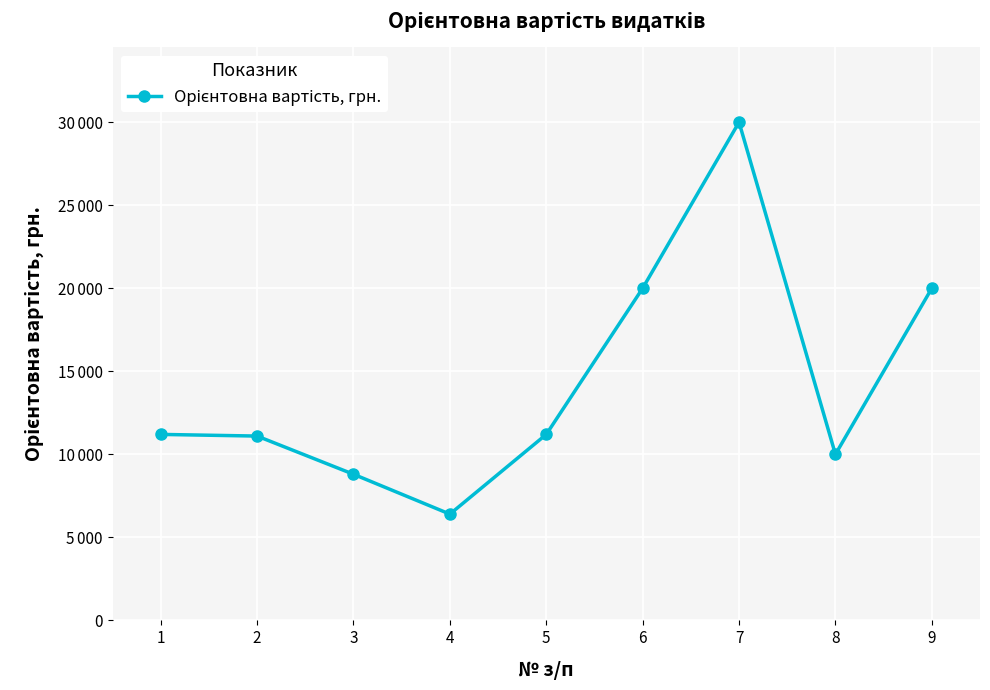

Does the chart have visible grid lines?

Yes